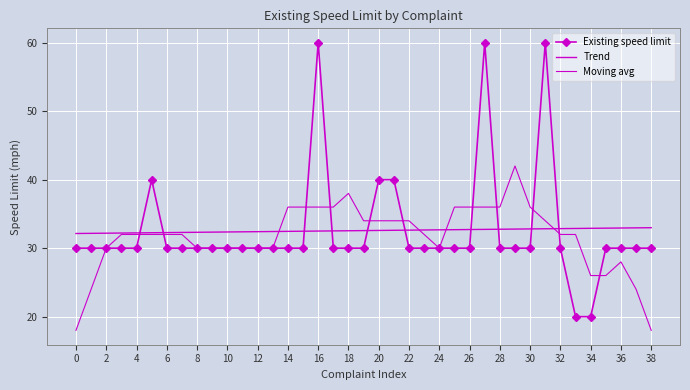

What is the value of the 7th point from the left?

30